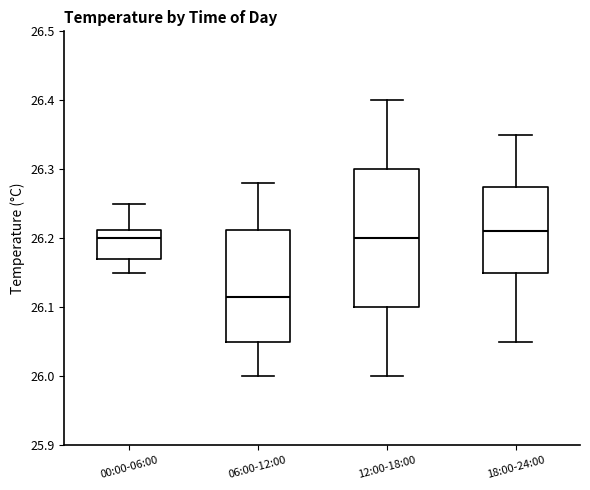

Reading left to right, transcribe this box plot: for each box, give where its median line is, the range the box spans, and where its two whiskers end, as read against the y-axis. The values are not printed on the chart, so give them approximately, as read against the axis.

00:00-06:00: median 26.20, box 26.17 to 26.21, whiskers 26.15 to 26.25
06:00-12:00: median 26.12, box 26.05 to 26.21, whiskers 26.00 to 26.28
12:00-18:00: median 26.20, box 26.10 to 26.30, whiskers 26.00 to 26.40
18:00-24:00: median 26.21, box 26.15 to 26.28, whiskers 26.05 to 26.35